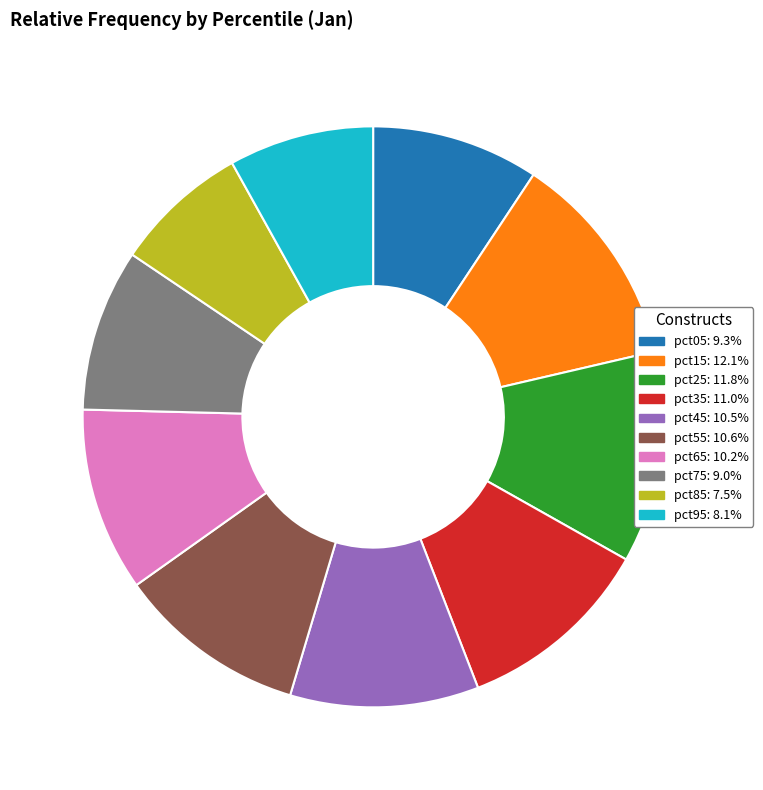

Is there any slice that represents more than half of the pie?

No